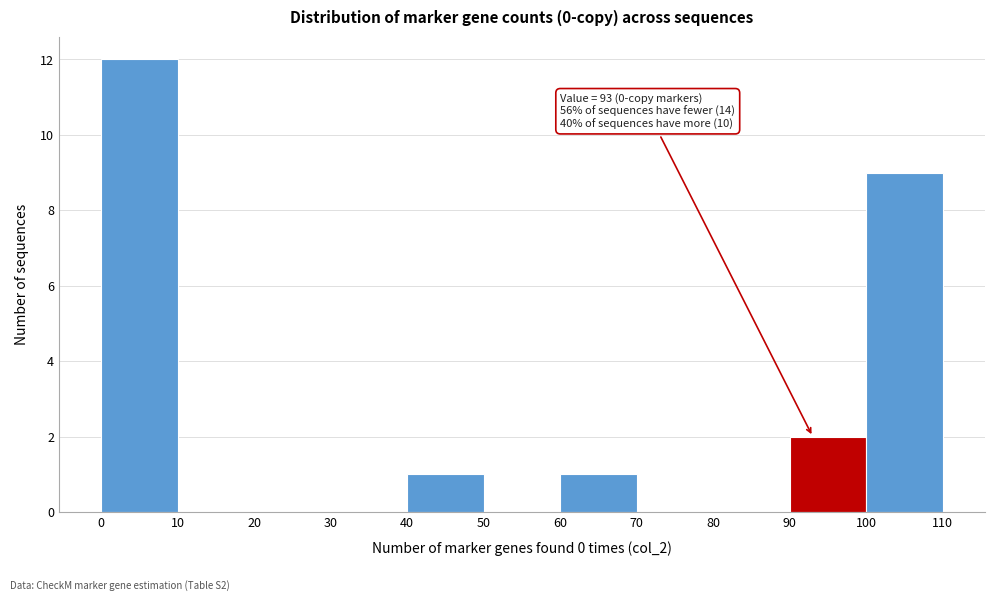

Which range on the x-axis has the tallest bar?

0 to 10